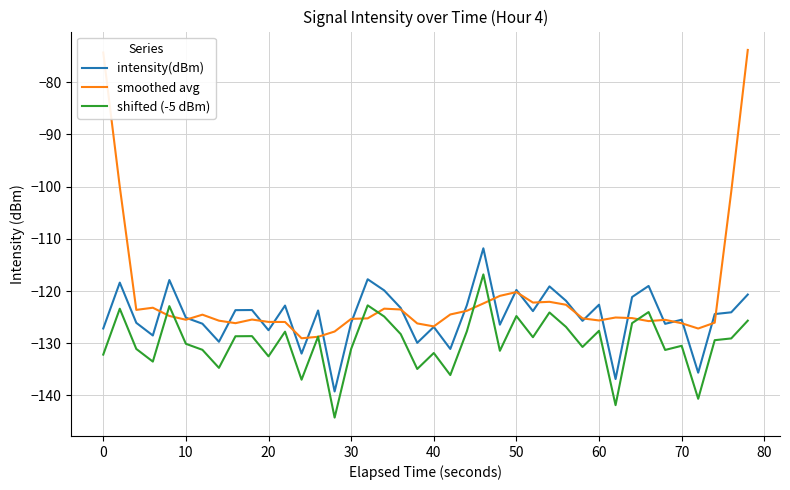

Does the chart have visible grid lines?

Yes